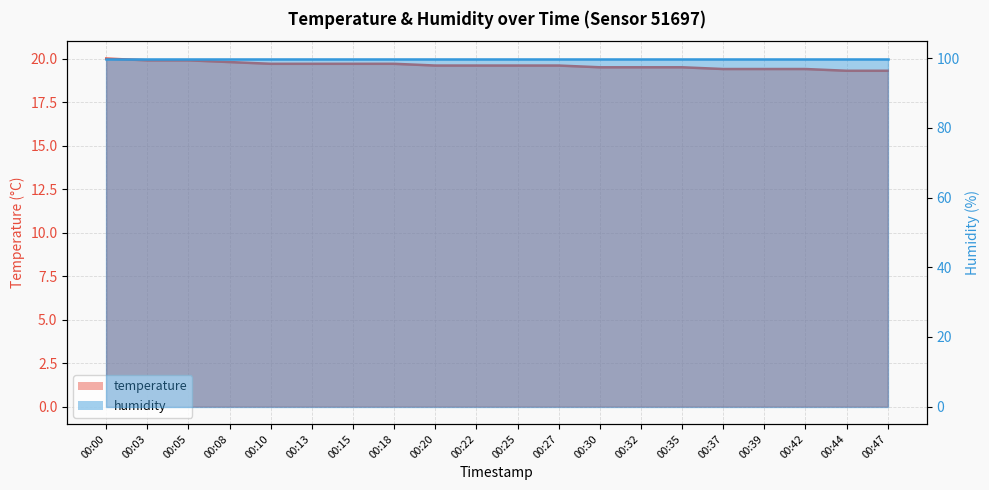

What is the minimum value shown in the chart?

19.3